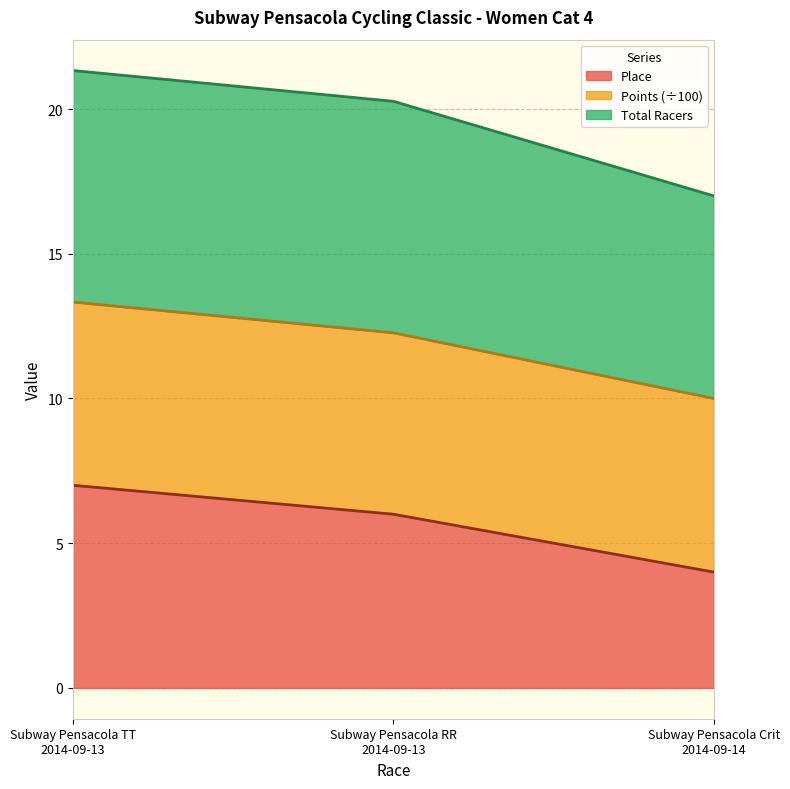

The value of Place at Subway Pensacola TT
2014-09-13 is 12.3. True or false?

False